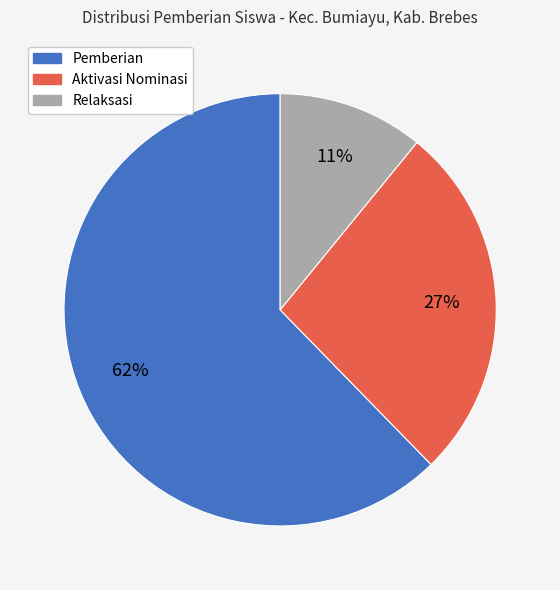

To the nearest percent, what is the average slice percentage?

33%